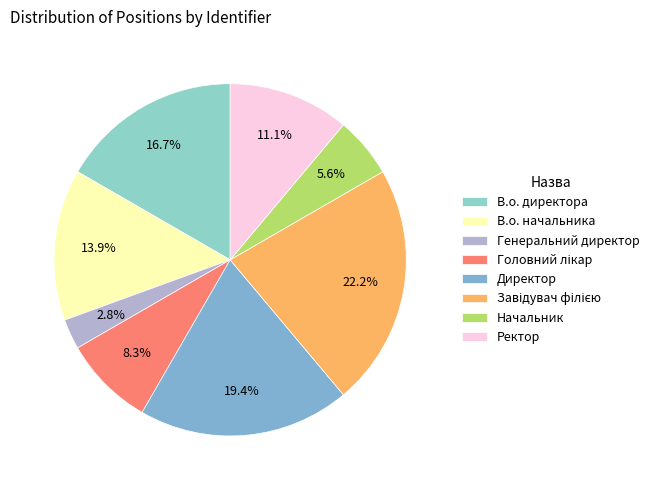

To the nearest percent, what is the difference between the largest and smallest slice percentages?

19%